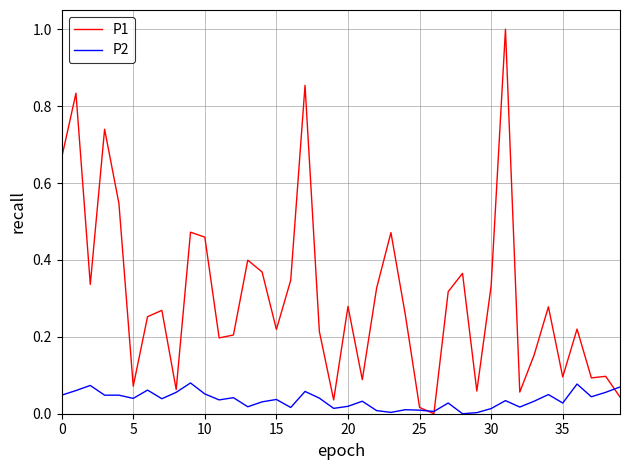

Rank the series by their maximum value, from highest to lowest.

P1, P2